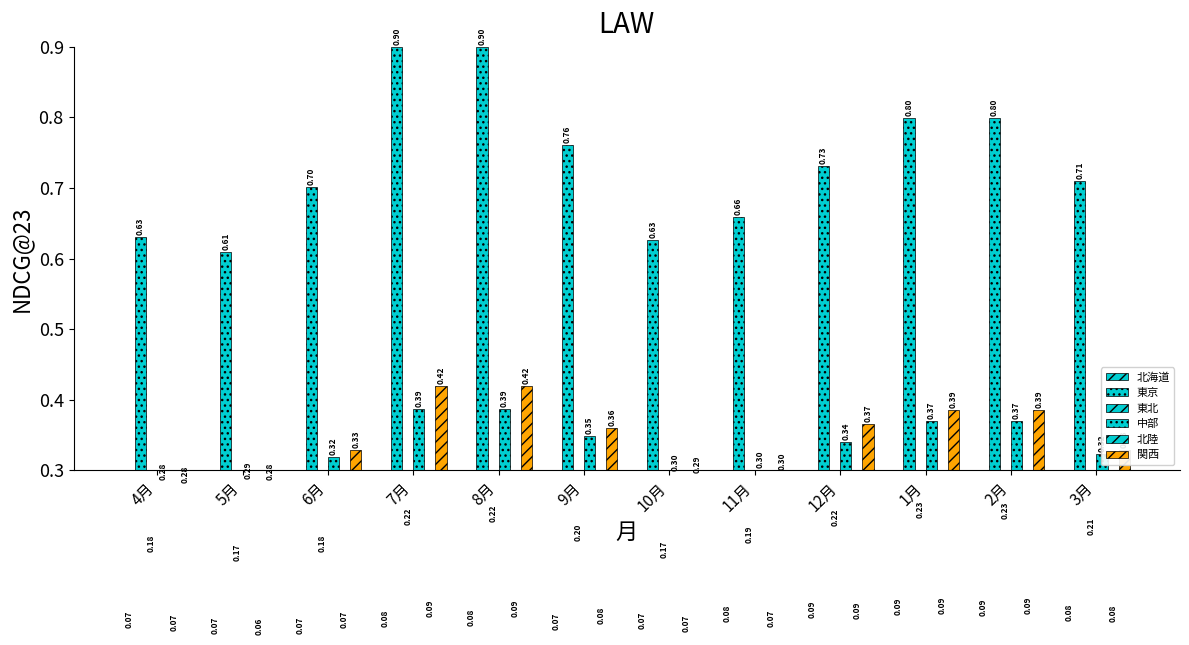

Which category has the highest value in the 中部 series?

7月